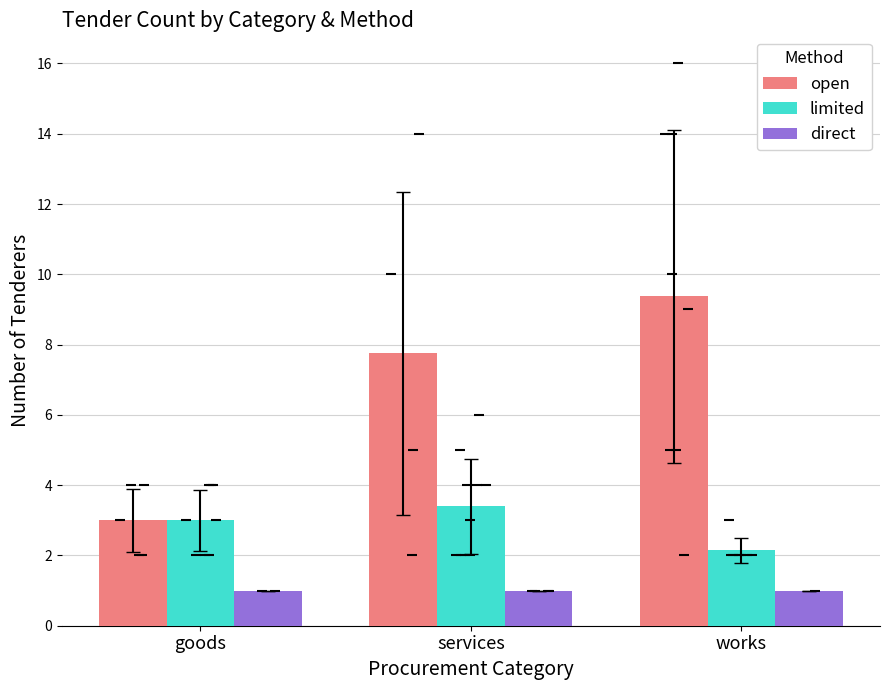

Reading left to right, what are all the values shown in this chart?

open: goods=3.0	services=7.8	works=9.4
limited: goods=3.0	services=3.4	works=2.1
direct: goods=1.0	services=1.0	works=1.0